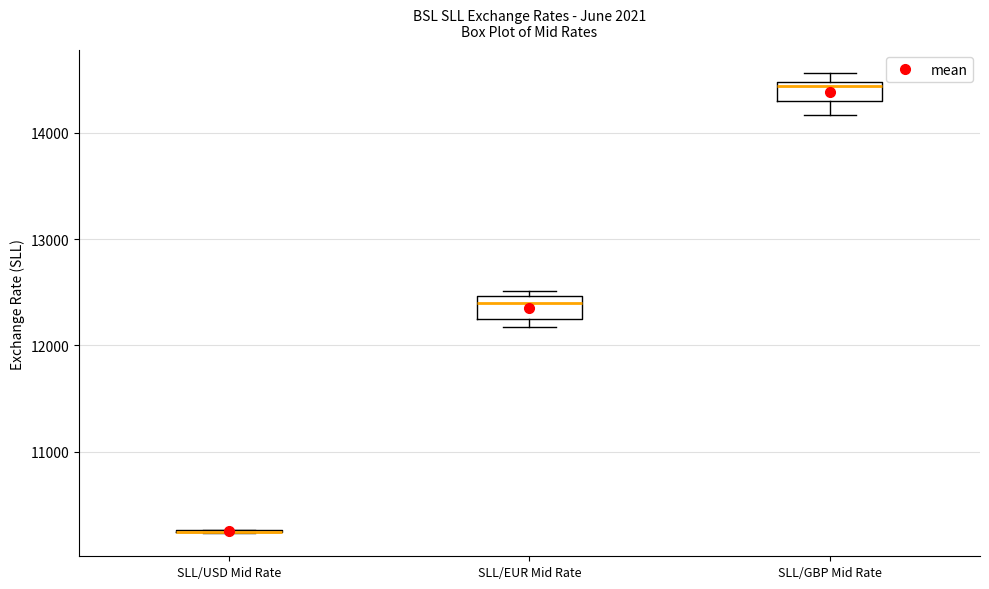

Reading left to right, read every box against the y-axis: the position of its median line, the range the box covers, and the ends of its whiskers. The values are not printed on the chart, so give them approximately, as read against the axis.

SLL/USD Mid Rate: box collapsed to a line at 10200, whiskers 10200 to 10300
SLL/EUR Mid Rate: median 12400, box 12300 to 12500, whiskers 12200 to 12500 (just above the box's upper edge)
SLL/GBP Mid Rate: median 14400, box 14300 to 14500, whiskers 14200 to 14600